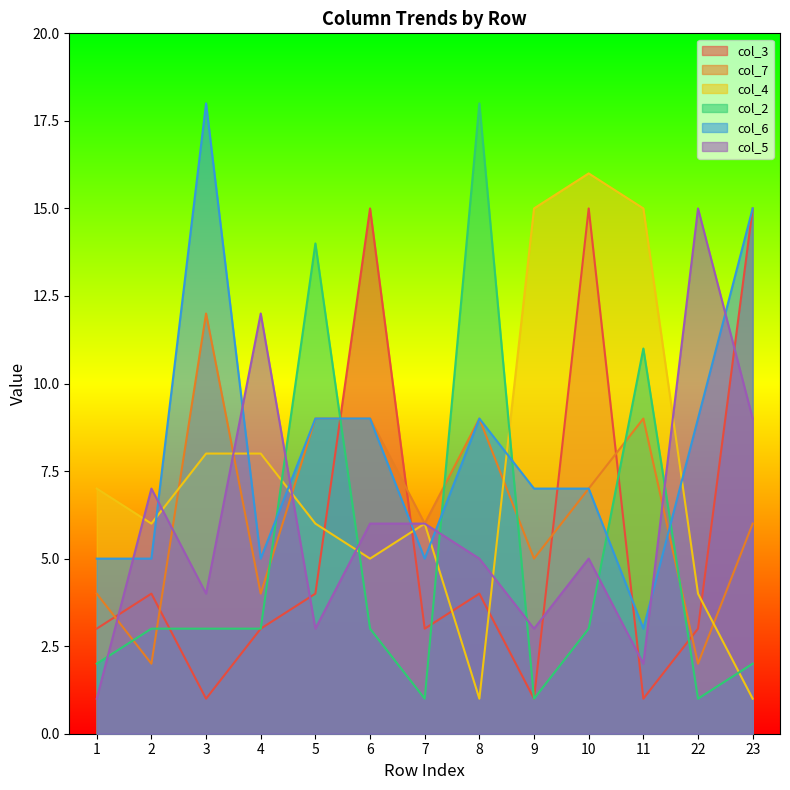

How many data points in col_7 are less than 6?

5